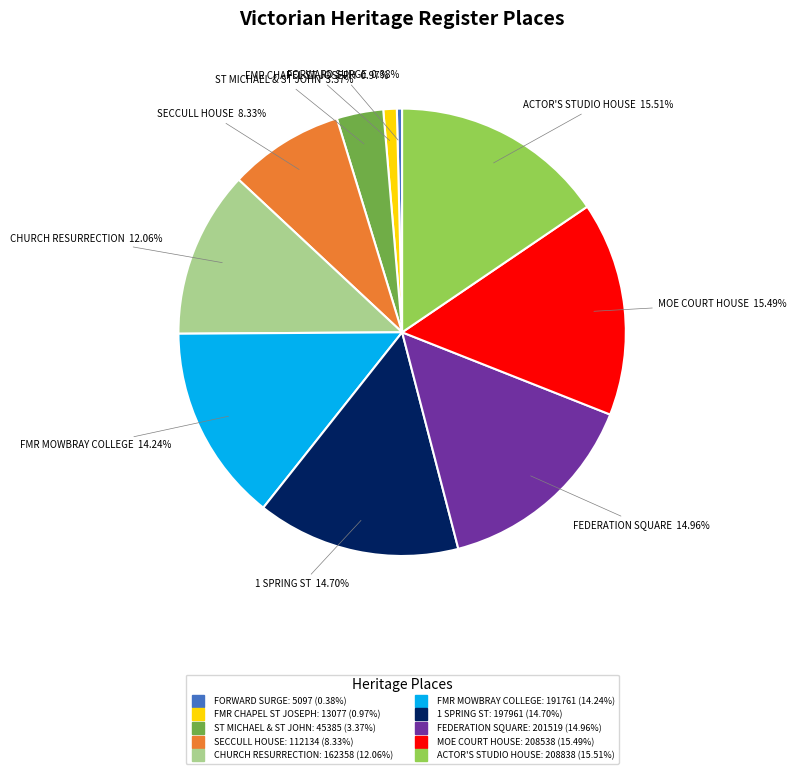

Does any single category account for the majority?

No